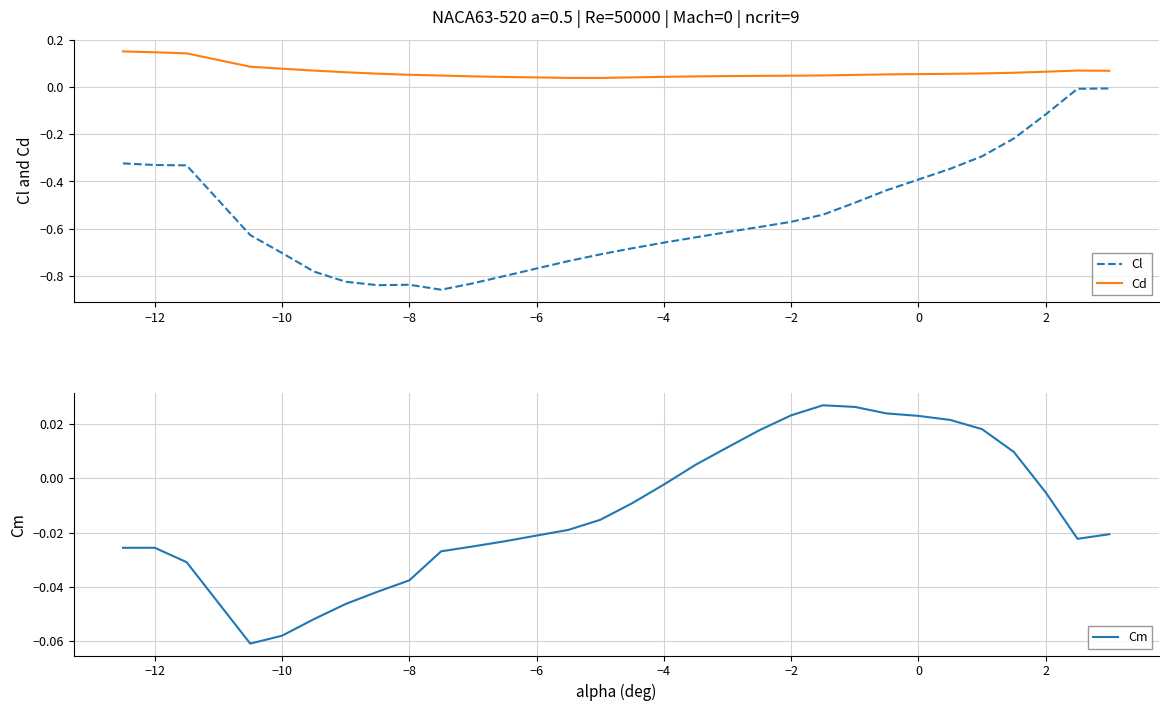

The Cl series shows -1.3 at −8. True or false?

False